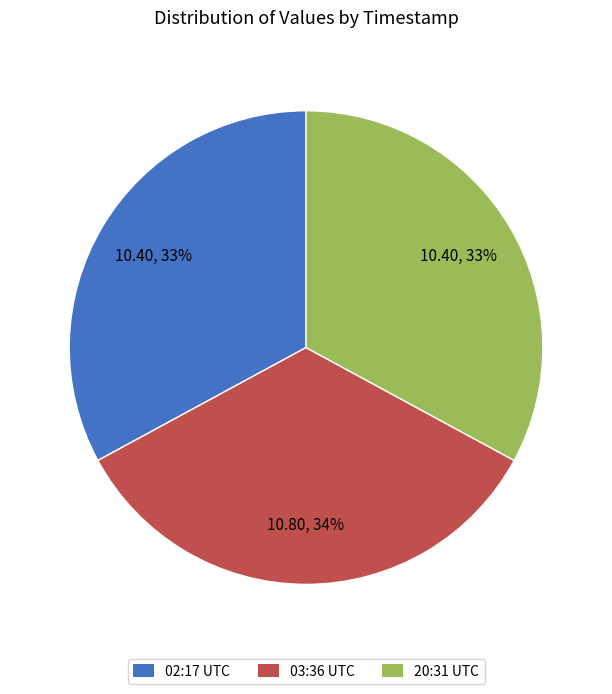

To the nearest percent, what is the difference between the largest and smallest slice percentages?

1%